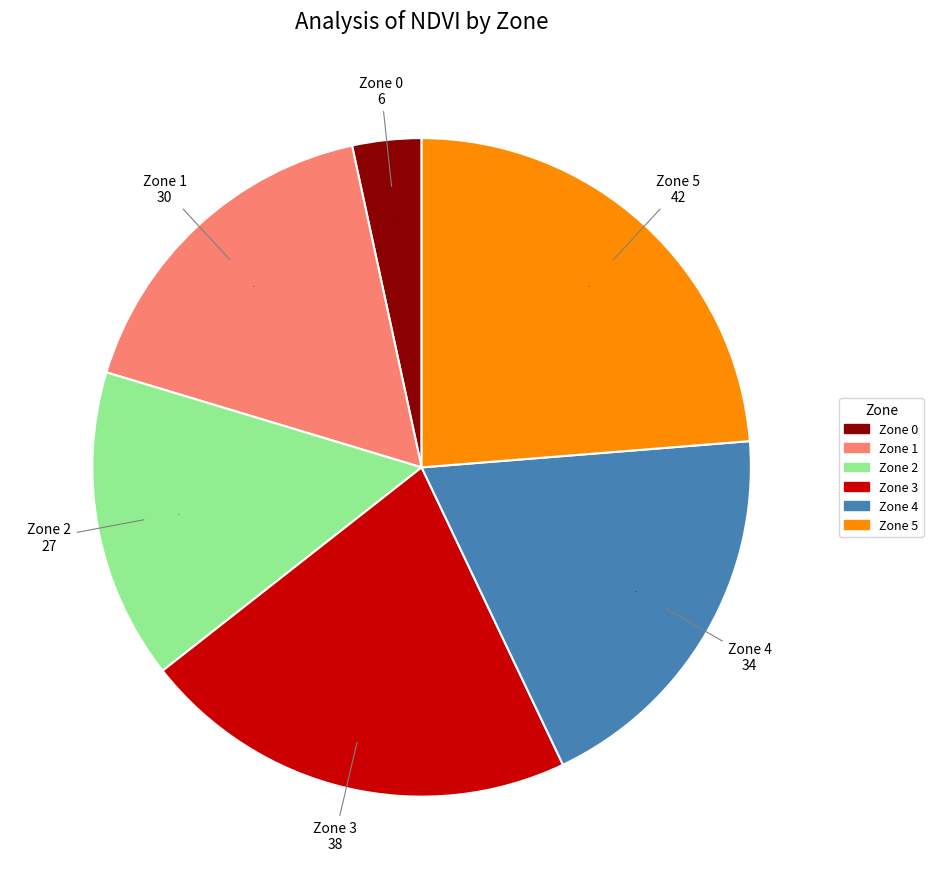

Which category has the smallest portion of the pie?

Zone 0